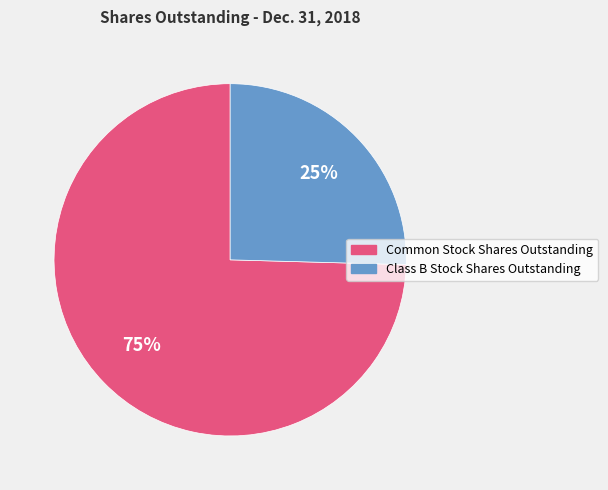

Does Common Stock Shares Outstanding represent more than half of the total?

Yes